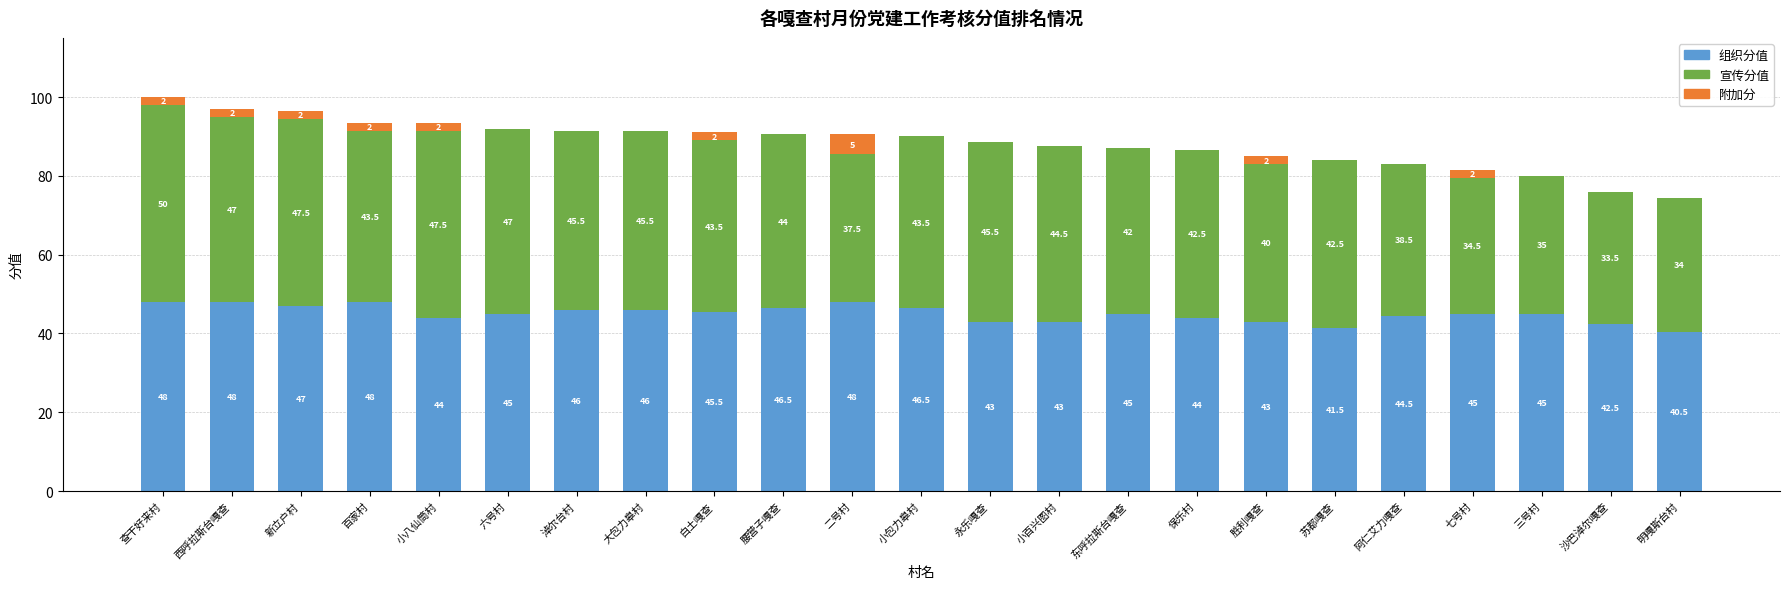

At which category is the sum across all series the highest?

查干好来村